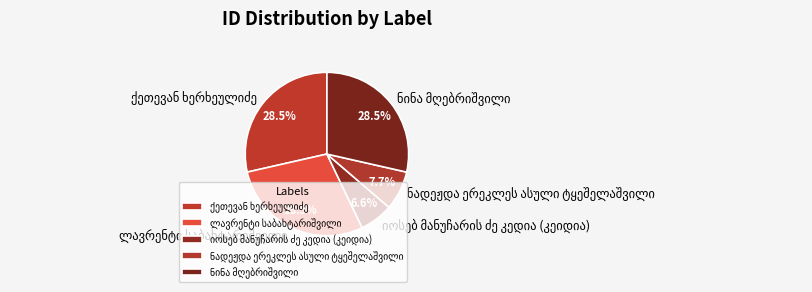

Is there a majority slice in this chart?

No